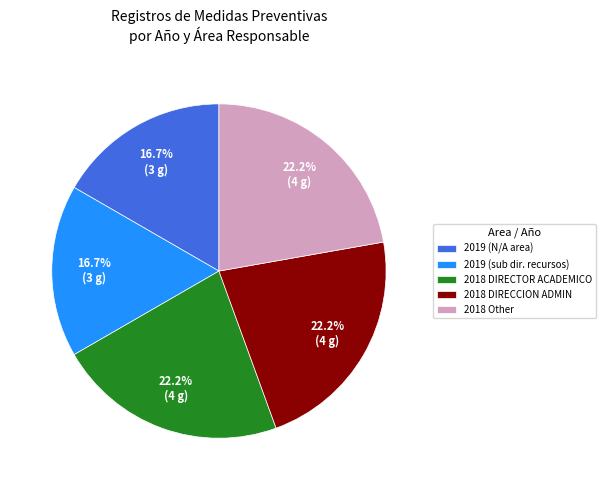

Is the sum of 2018 Other and 2019 (sub dir. recursos) greater than half?

No